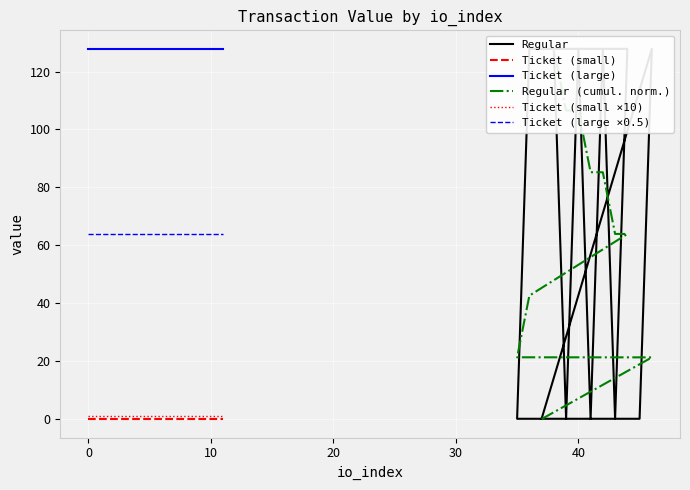

What is the maximum value for Ticket (large)?

127.8